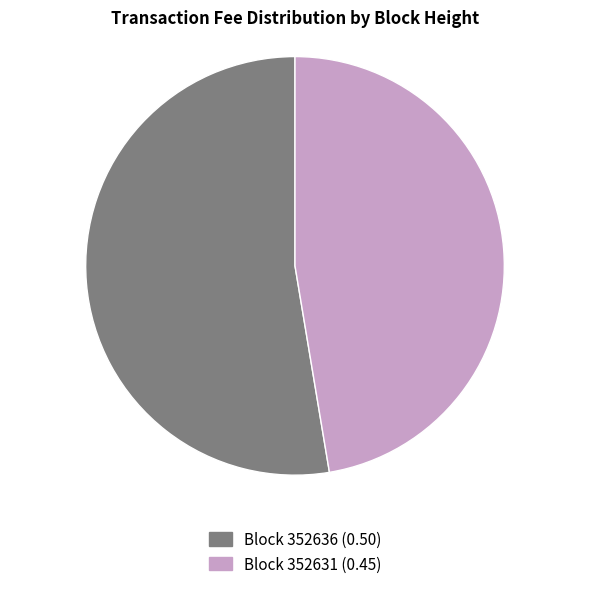

The Block 352631 (0.45) slice represents 54% of the pie. True or false?

False